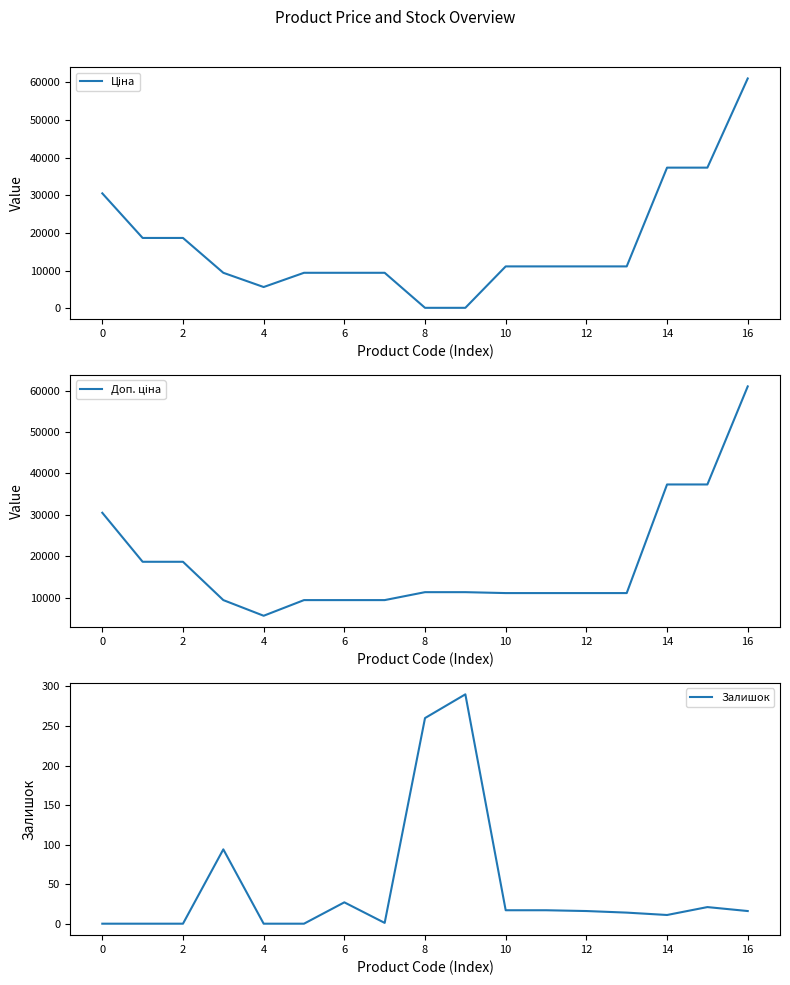

The value of Доп. ціна at 16 is 15788.4. True or false?

False